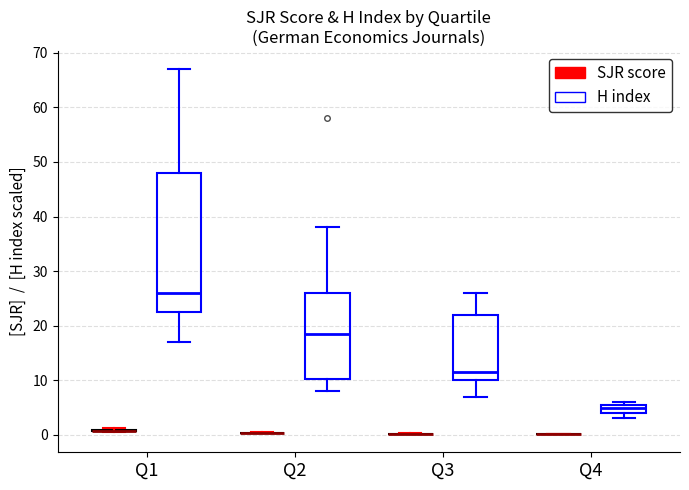

Reading left to right, read every box against the y-axis: the position of its median line, the range the box covers, and the ends of its whiskers. The values are not printed on the chart, so give them approximately, as read against the axis.

Q1 (SJR score): box collapsed to a line at 1, whiskers 1 to 1
Q1 (H index): median 26, box 23 to 48, whiskers 17 to 67
Q2 (SJR score): box collapsed to a line at 0, whiskers 0 to 1
Q2 (H index): median 19, box 10 to 26, whiskers 8 to 38
Q3 (SJR score): box collapsed to a line at 0, whiskers 0 to 0
Q3 (H index): median 12, box 10 to 22, whiskers 7 to 26
Q4 (SJR score): box collapsed to a line at 0, whiskers 0 to 0
Q4 (H index): median 5, box 4 to 6, whiskers 3 to 6 (just above the box's upper edge)